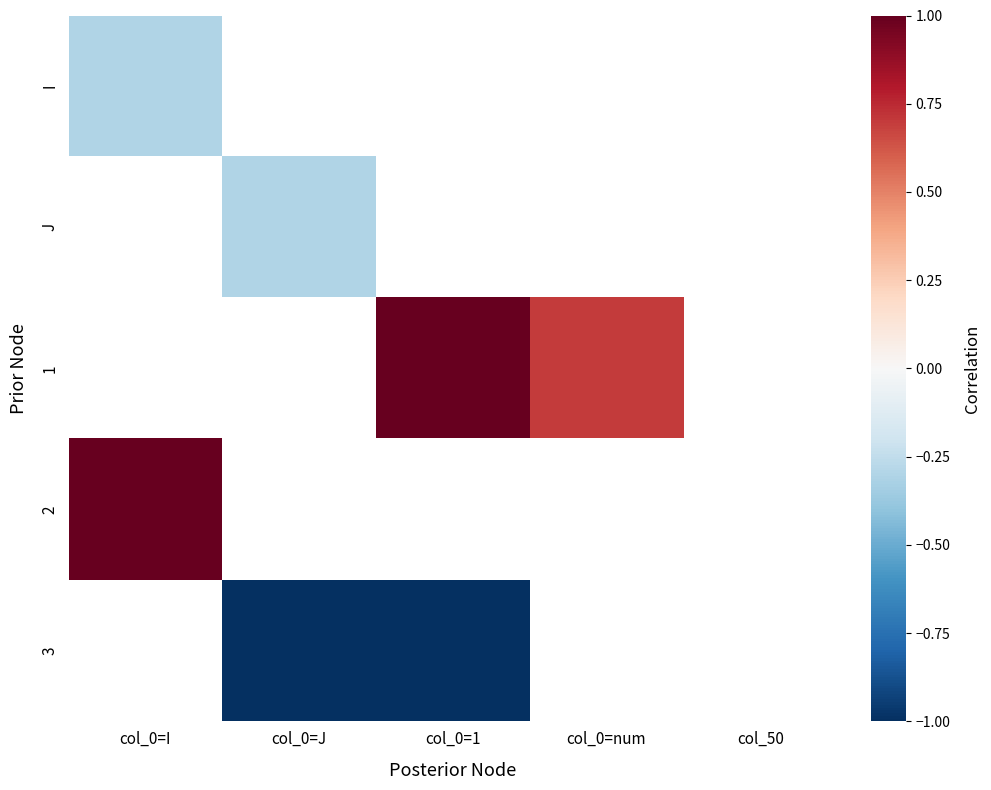

Reading left to right, extract all data points from this chart.

I: col_0=I=-0.3	col_0=J=0.0	col_0=1=0.0	col_0=num=0.0	col_50=0.0
J: col_0=I=0.0	col_0=J=-0.3	col_0=1=0.0	col_0=num=0.0	col_50=0.0
1: col_0=I=0.0	col_0=J=0.0	col_0=1=1.0	col_0=num=0.7	col_50=0.0
2: col_0=I=1.0	col_0=J=0.0	col_0=1=0.0	col_0=num=0.0	col_50=0.0
3: col_0=I=0.0	col_0=J=-1.0	col_0=1=-1.0	col_0=num=0.0	col_50=0.0